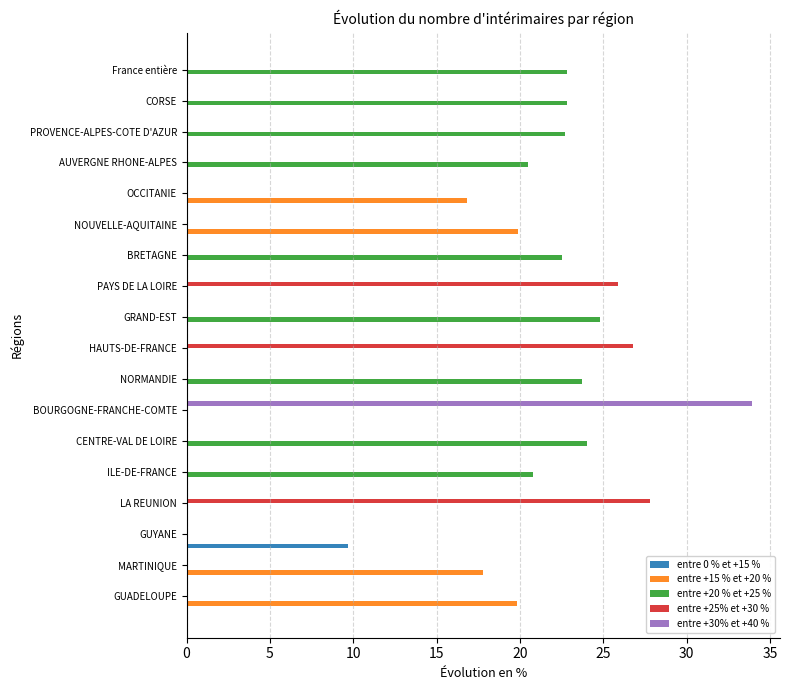

How many data points in entre +20 % et +25 % are above 20?

9